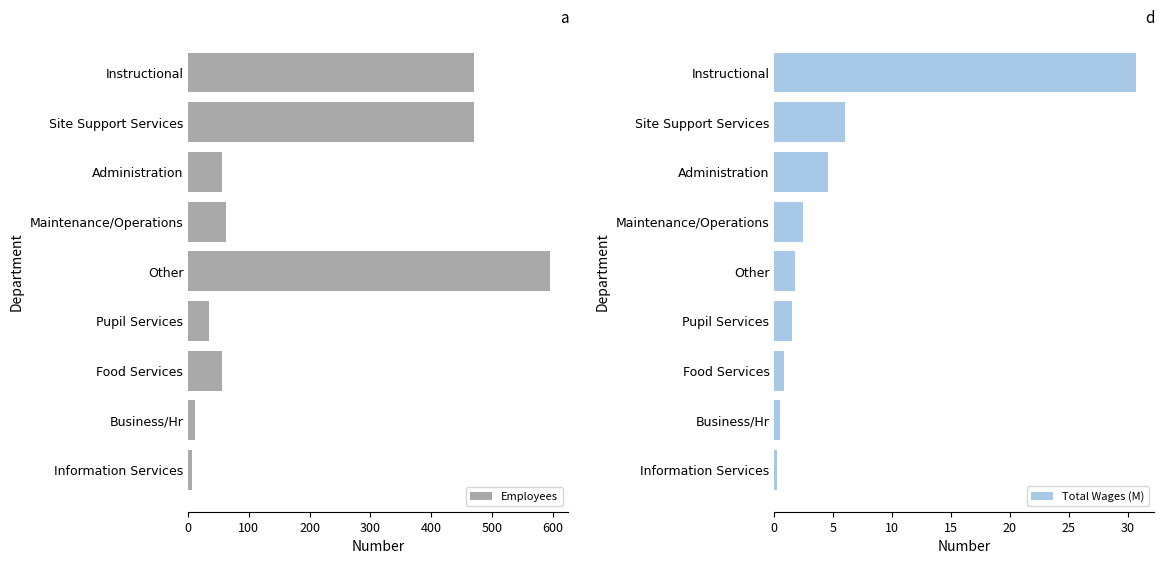

What is the average value of the Total Wages (M) series?

5.4